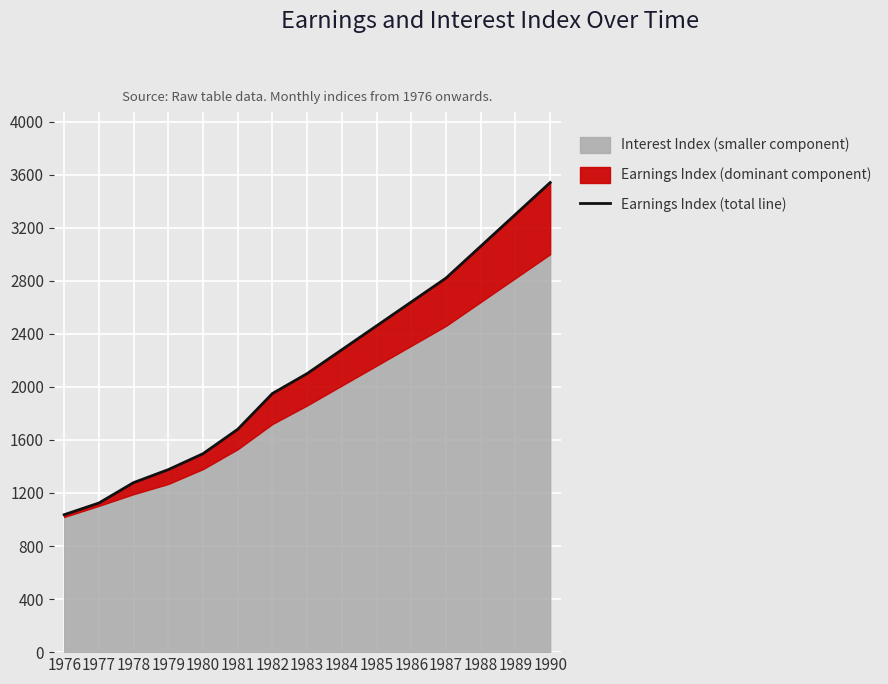

What is the ratio of the value at 1984 to the value at 1979?

1.7